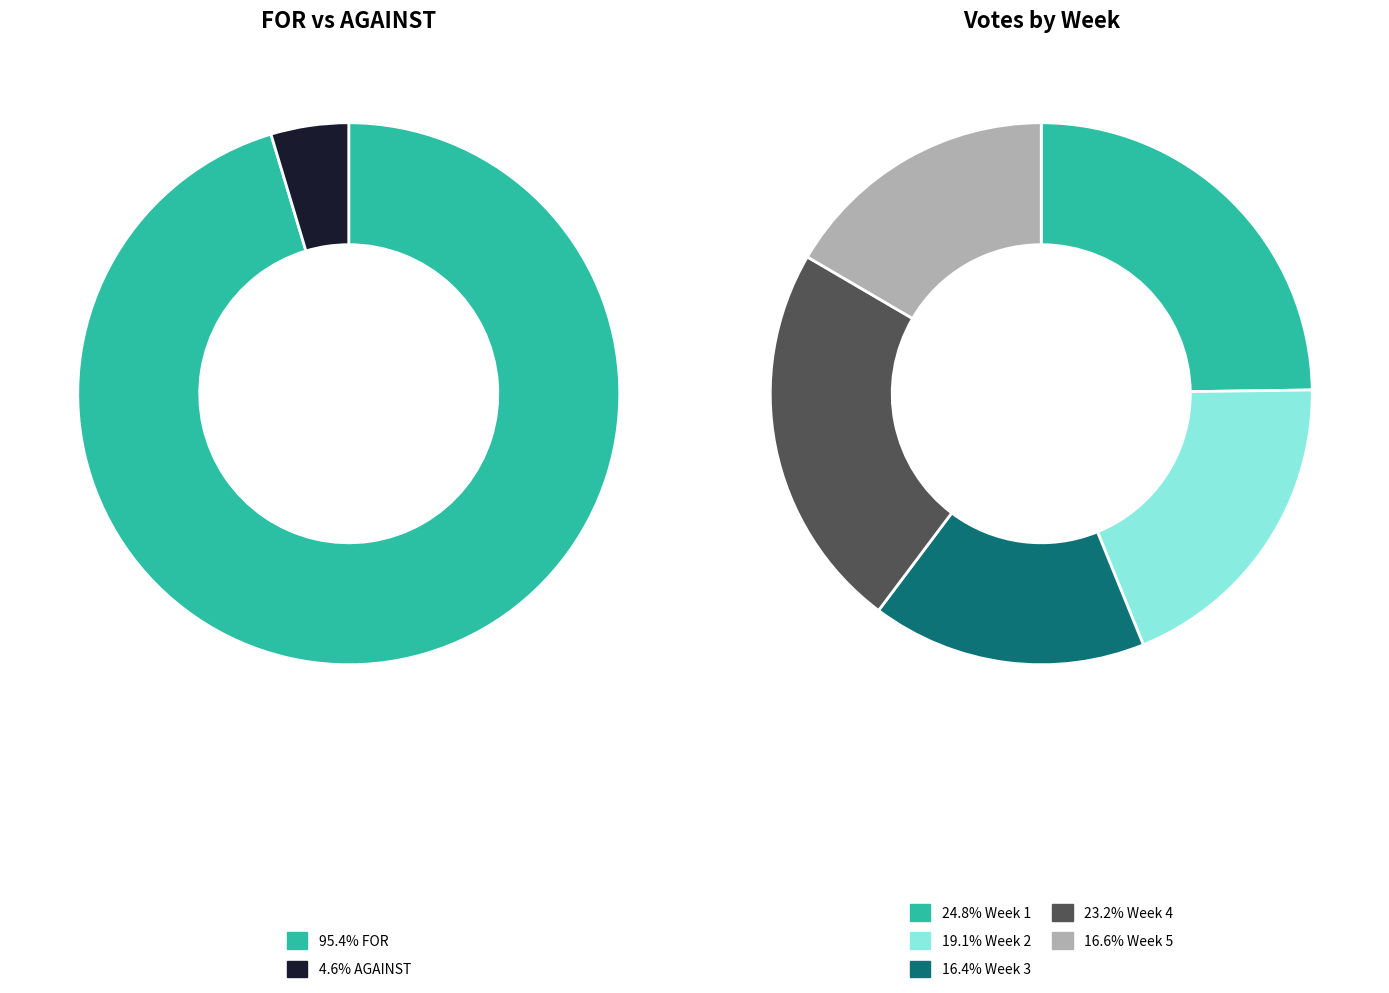

What is the largest slice in the pie chart?

FOR